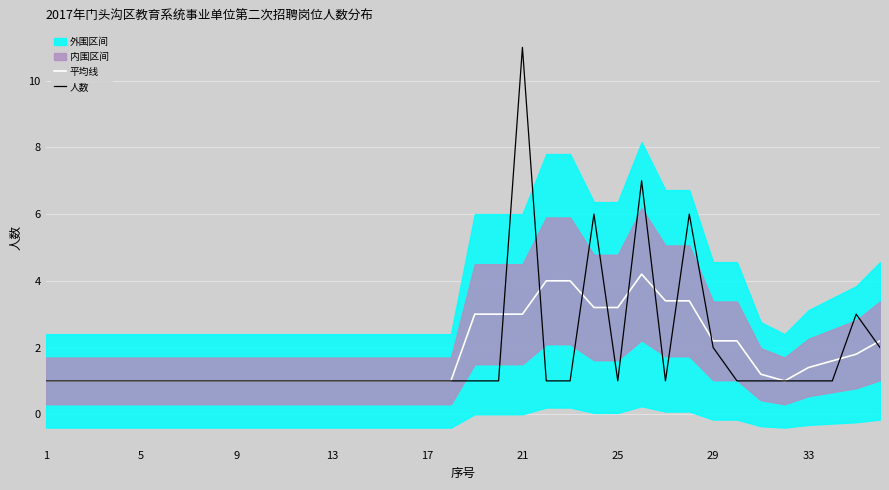

At which category does the chart reach its minimum across all series?

1